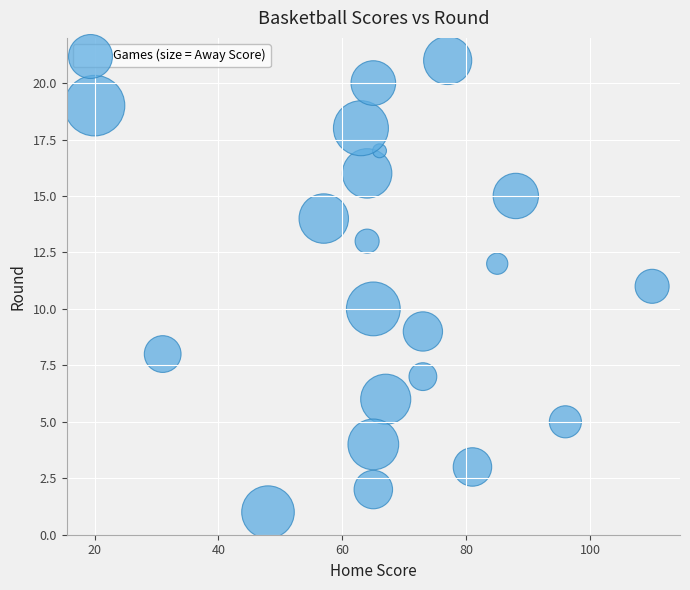

What is the range of Y values (max minus min)?

20